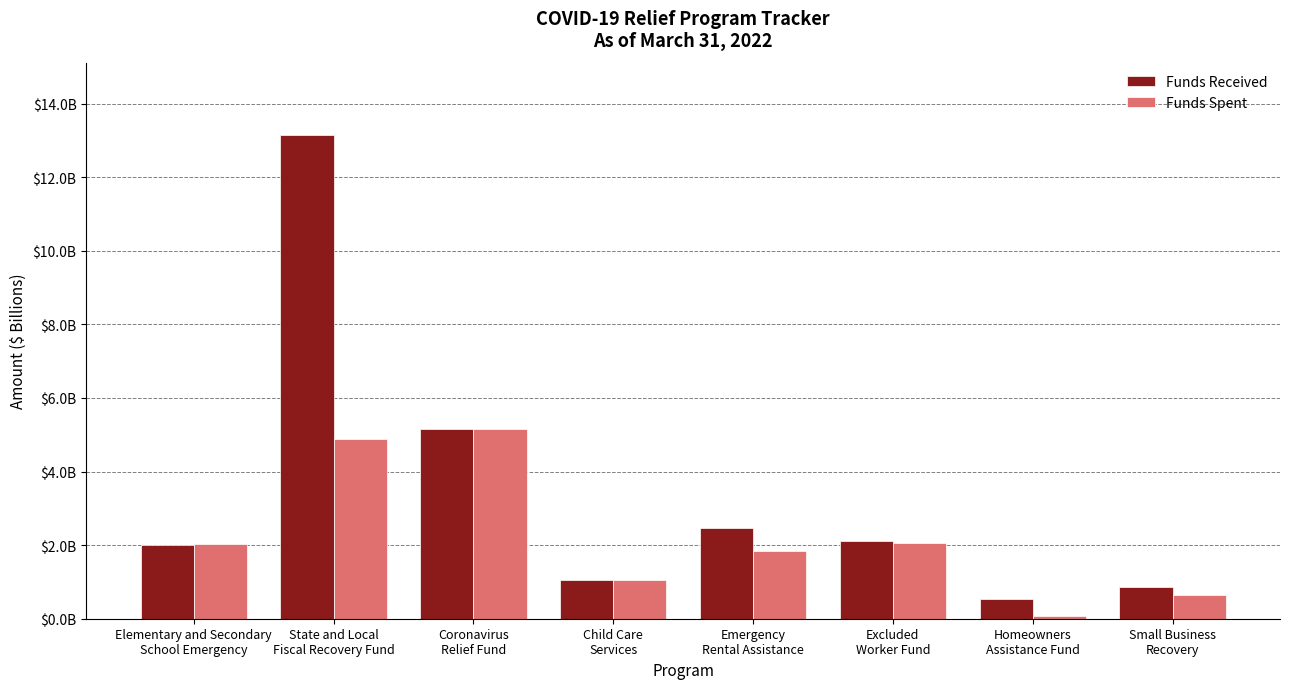

Which series has the largest range (max minus min)?

Funds Received